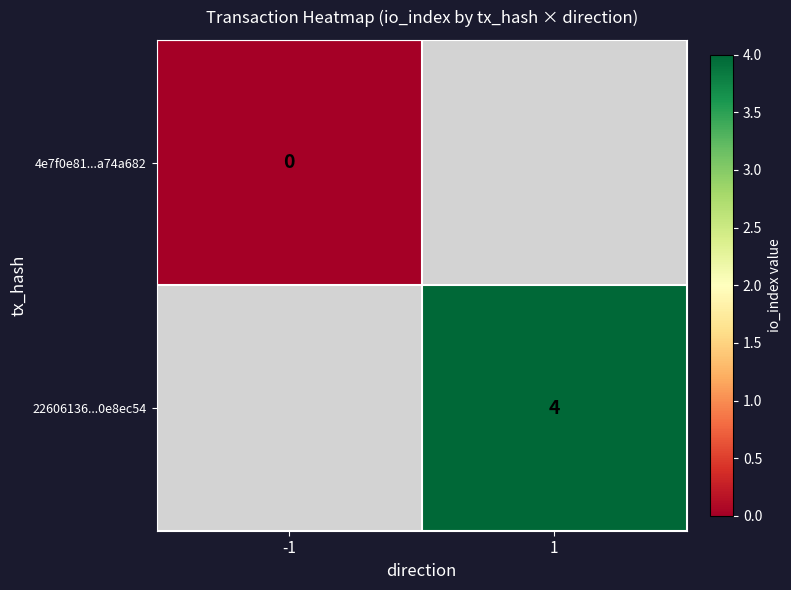

Is it true that 22606136...0e8ec54 equals 4 at 1?

True